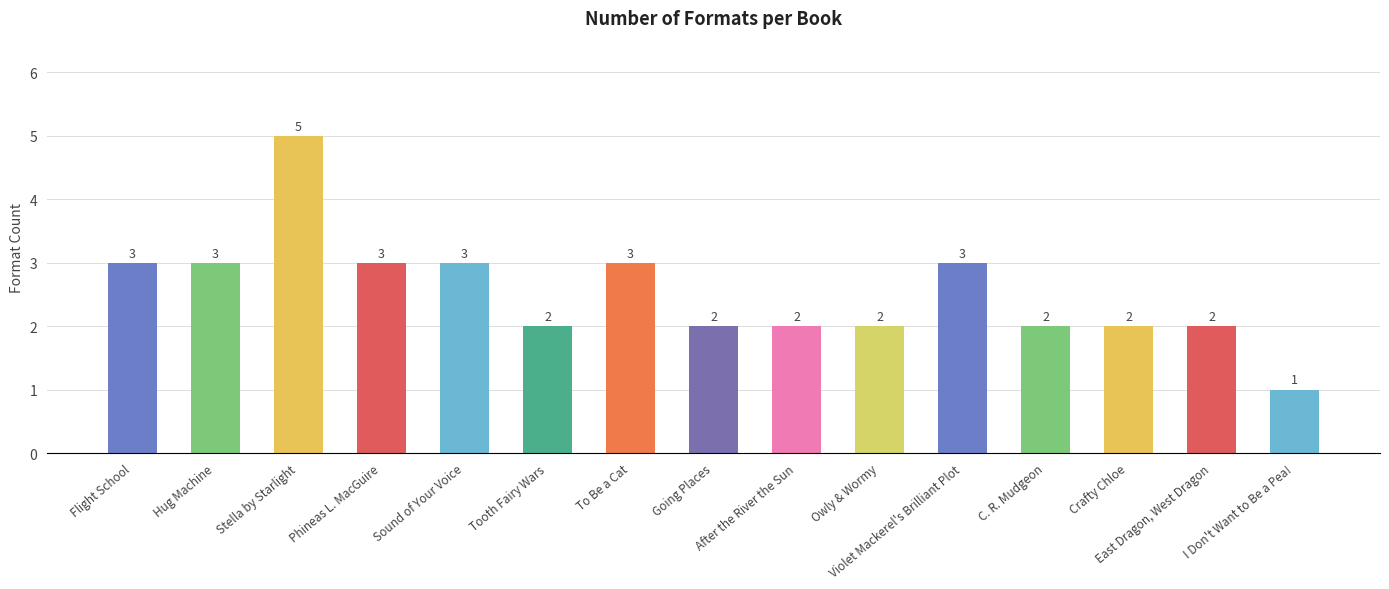

How many values are below 2?

1